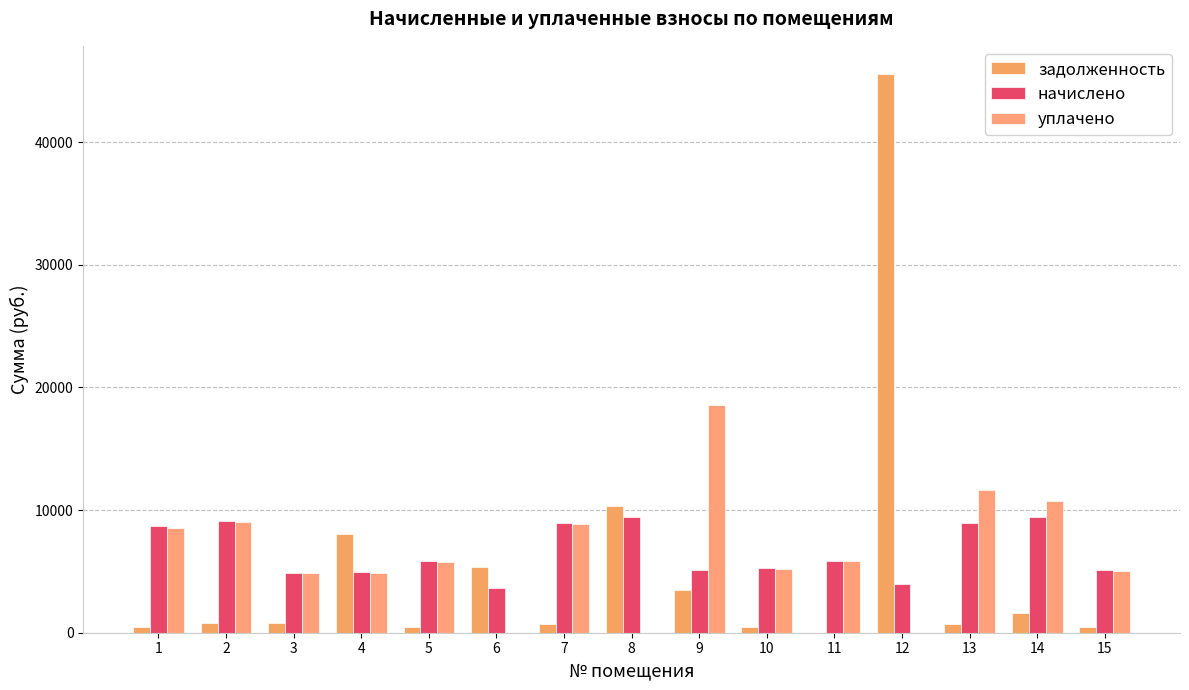

Which series has the largest range (max minus min)?

задолженность